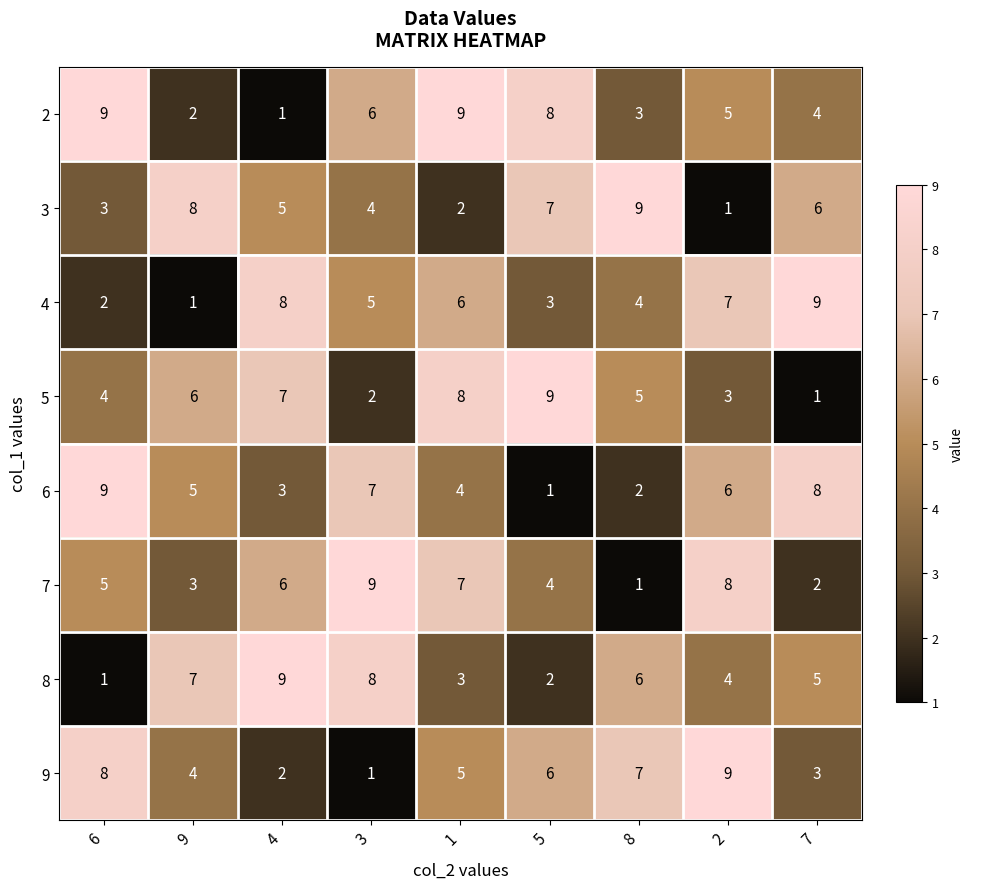

At which label is 5 closest to 5?

8